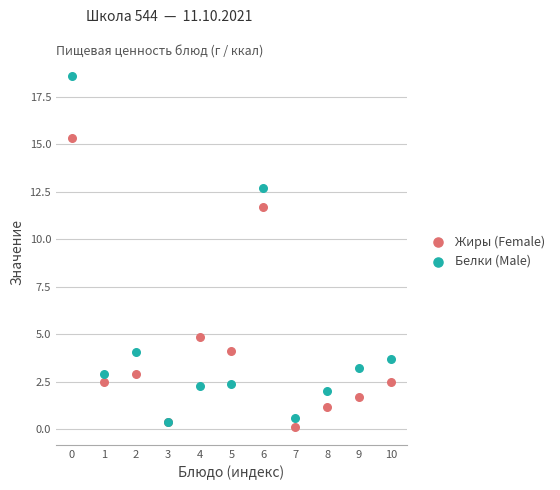

What are all the series names shown in the legend?

Жиры (Female), Белки (Male)